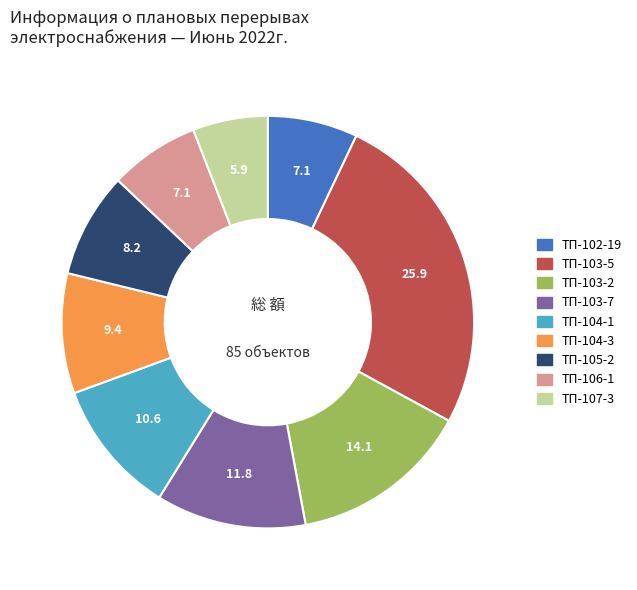

Count the number of slices in the pie.

9